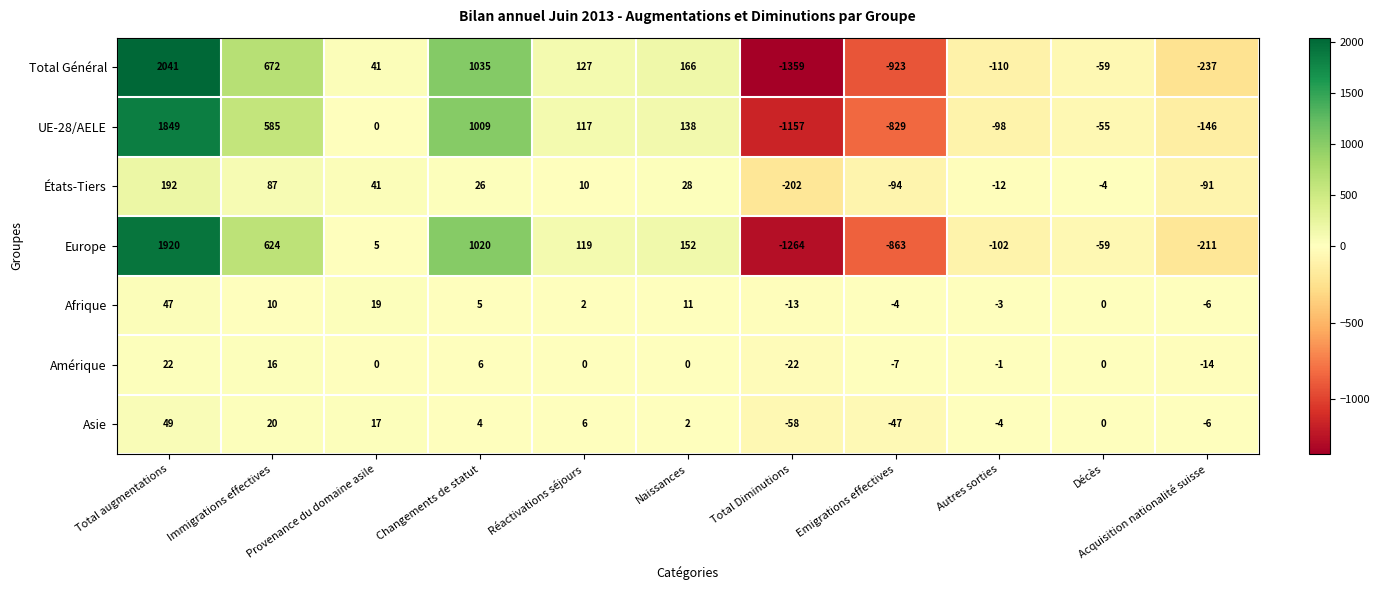

What is the difference between the second highest and second lowest values in the Total Général series?

1958